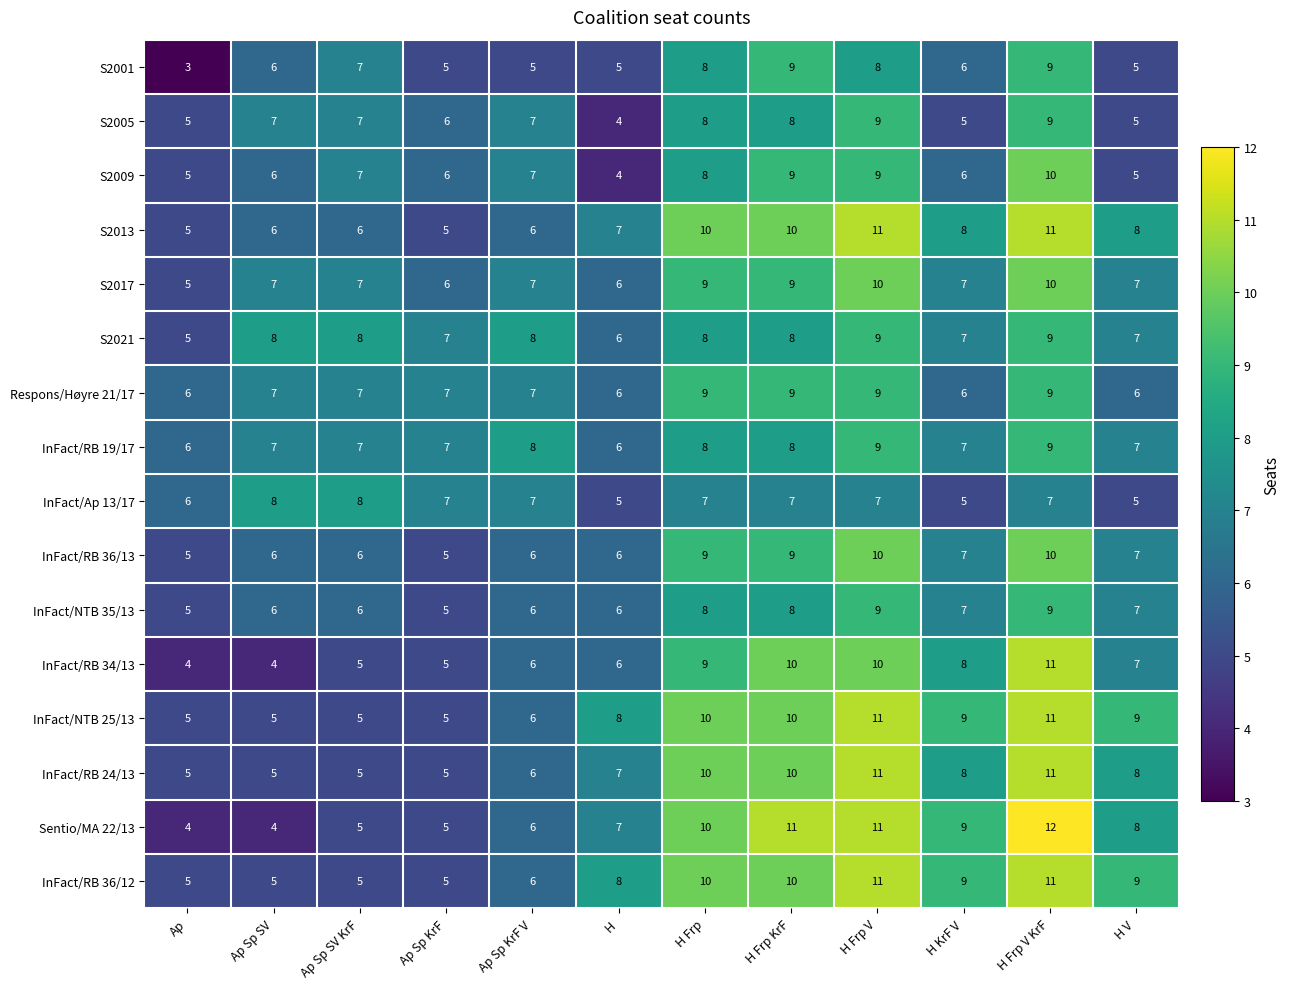

The Respons/Høyre 21/17 series shows 10 at H. True or false?

False